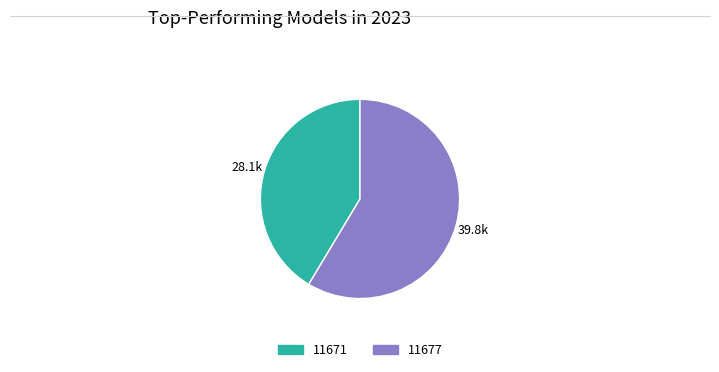

Does any single category account for the majority?

Yes